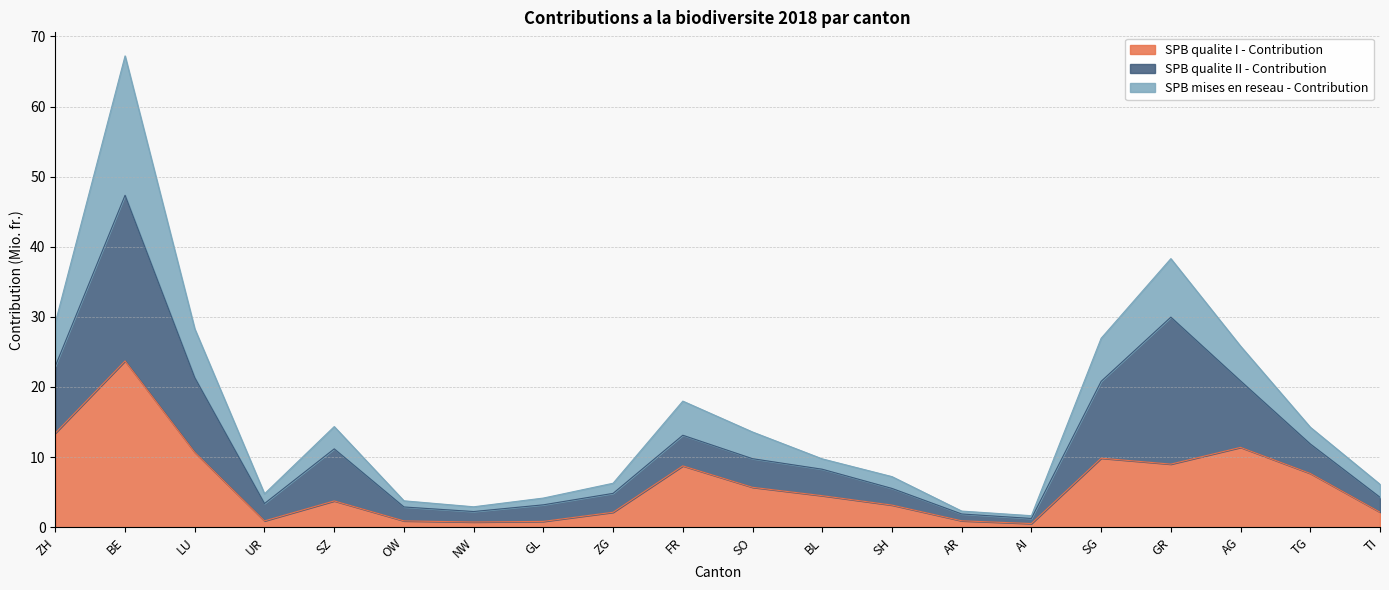

What is the total value across all series at GL?

4.2